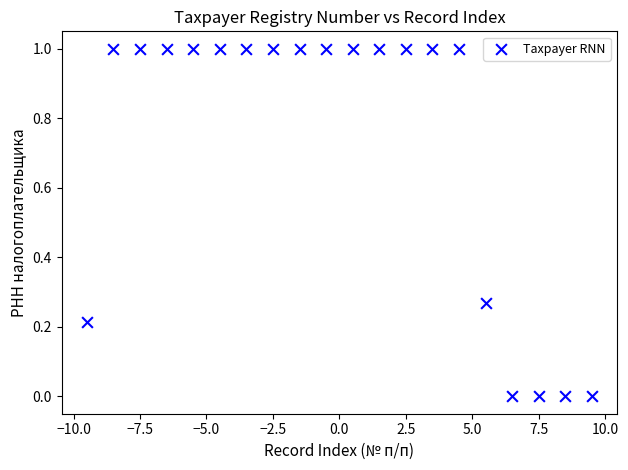

What is the range of X values (max minus min)?

19.0